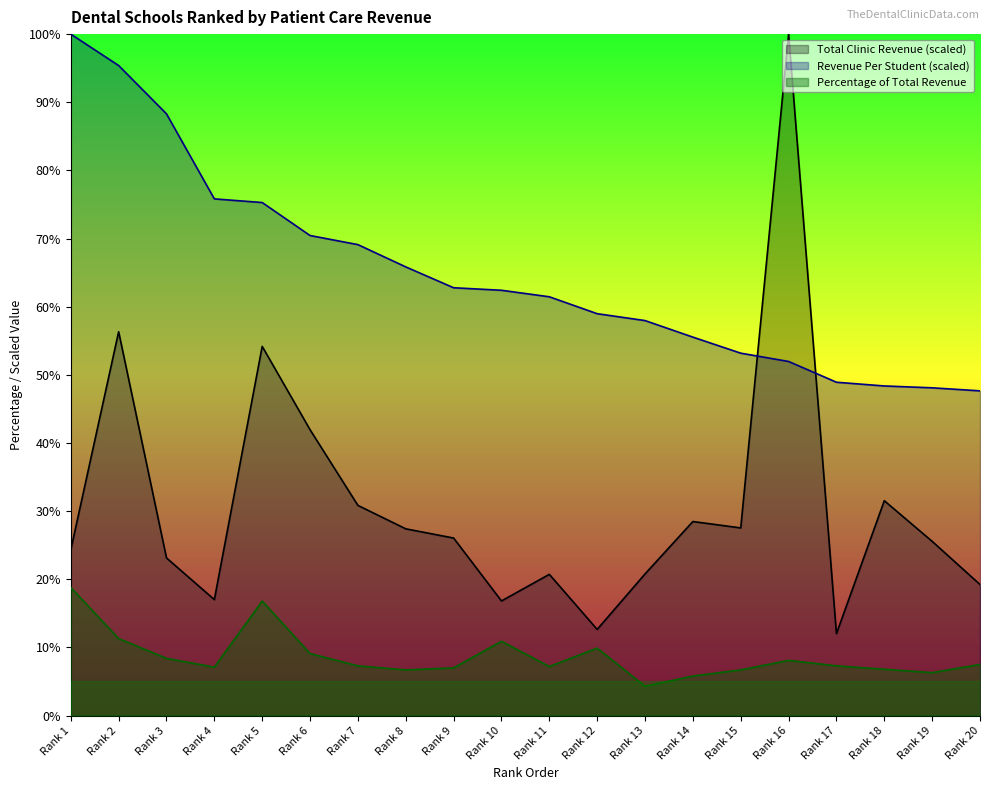

At which category does Total Clinic Revenue reach its first local peak?

Rank 2